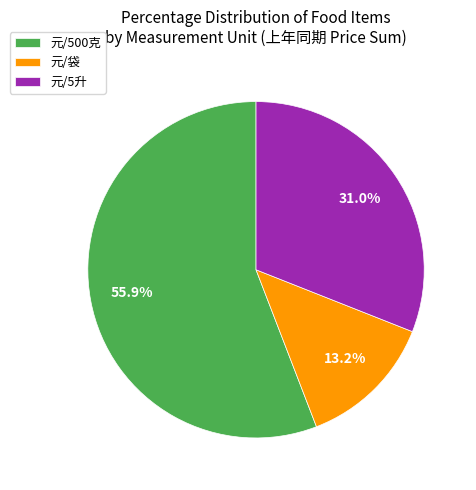

Combined, what portion of the pie is 元/袋 and 元/500克?

69.0%